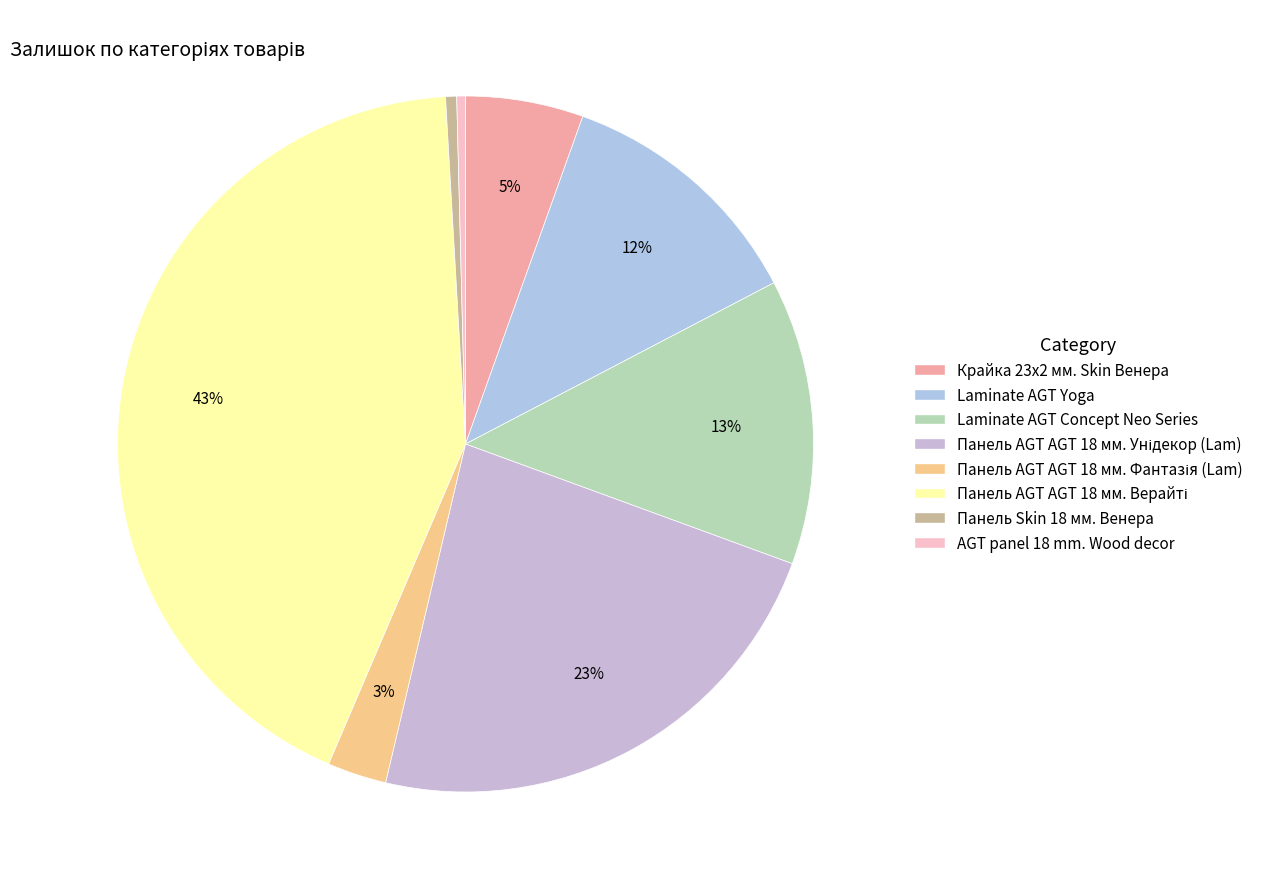

To the nearest percent, what is the average slice percentage?

12%